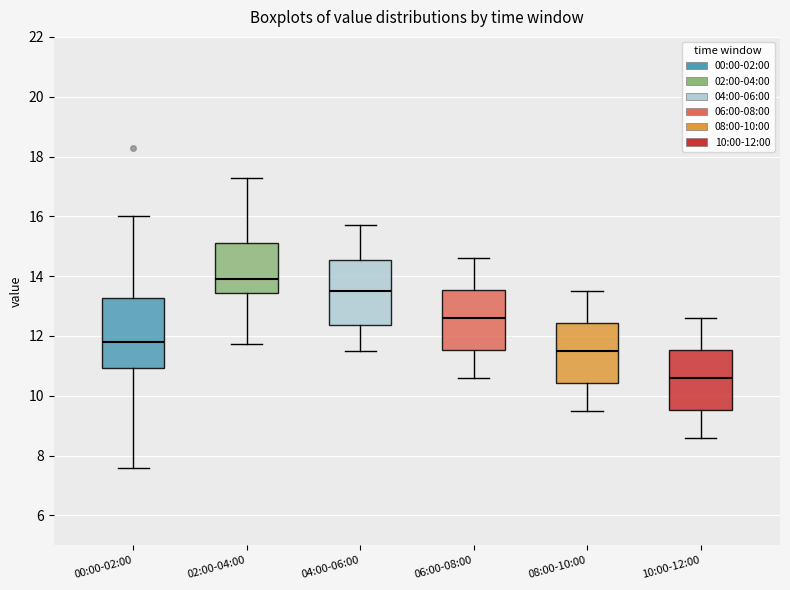

Where does the upper whisker of the box for 06:00-08:00 end on the y-axis? The values are not printed on the chart, so give them approximately, as read against the axis.

14.6